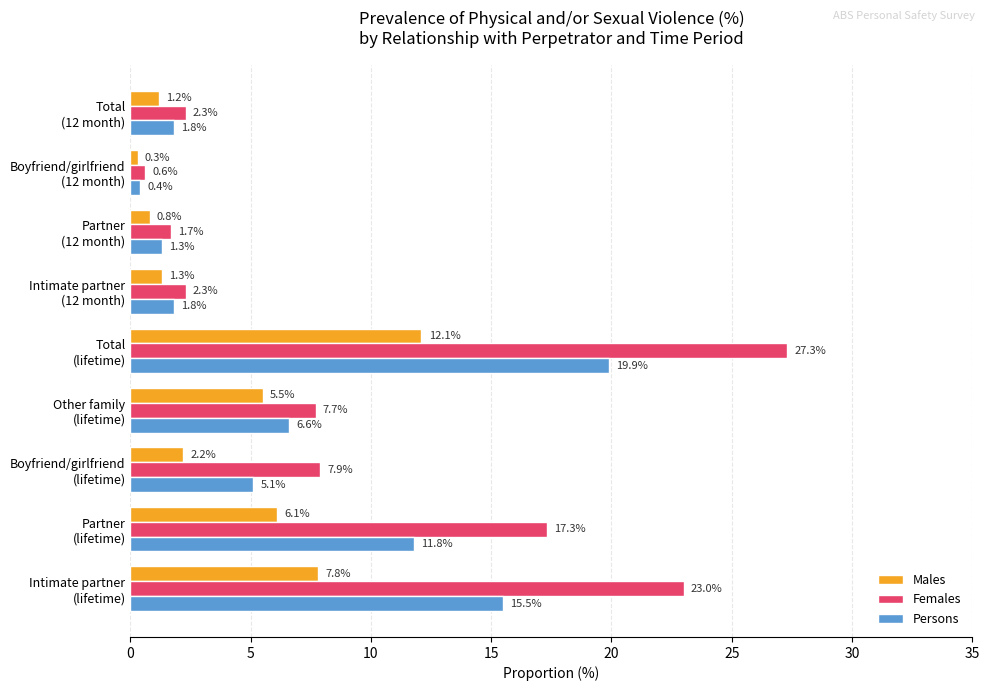

Count the number of data series in this chart.

3